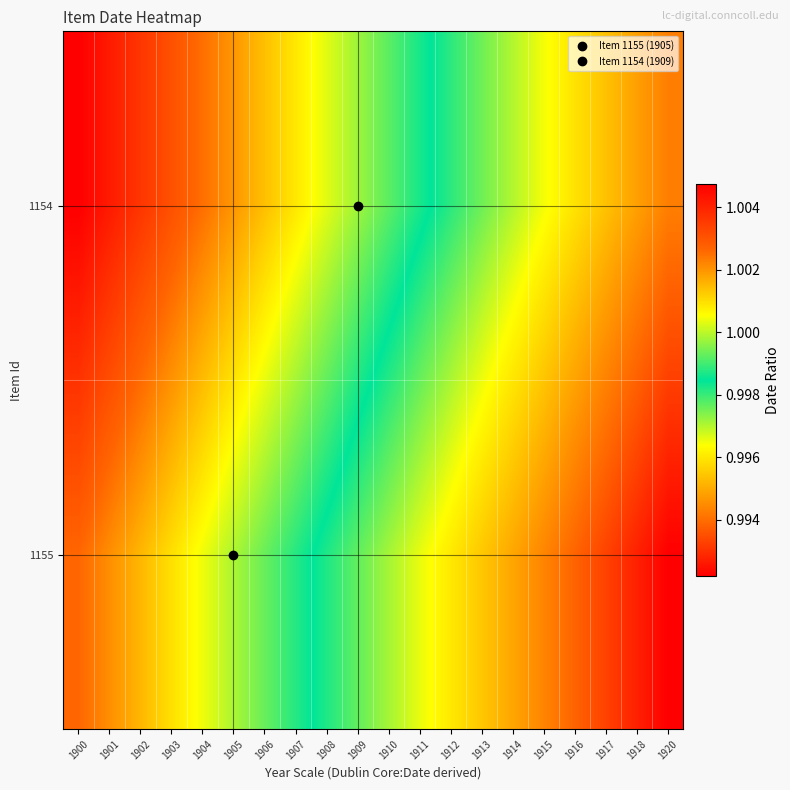

Reading right to left, transcribe all the data shown in this chart.

1155: 1920=1.0	1918=1.0	1917=1.0	1916=1.0	1915=1.0	1914=1.0	1913=1.0	1912=1.0	1911=1.0	1910=1.0	1909=1.0	1908=1.0	1907=1.0	1906=1.0	1905=1.0	1904=1.0	1903=1.0	1902=1.0	1901=1.0	1900=1.0
1154: 1920=1.0	1918=1.0	1917=1.0	1916=1.0	1915=1.0	1914=1.0	1913=1.0	1912=1.0	1911=1.0	1910=1.0	1909=1.0	1908=1.0	1907=1.0	1906=1.0	1905=1.0	1904=1.0	1903=1.0	1902=1.0	1901=1.0	1900=1.0